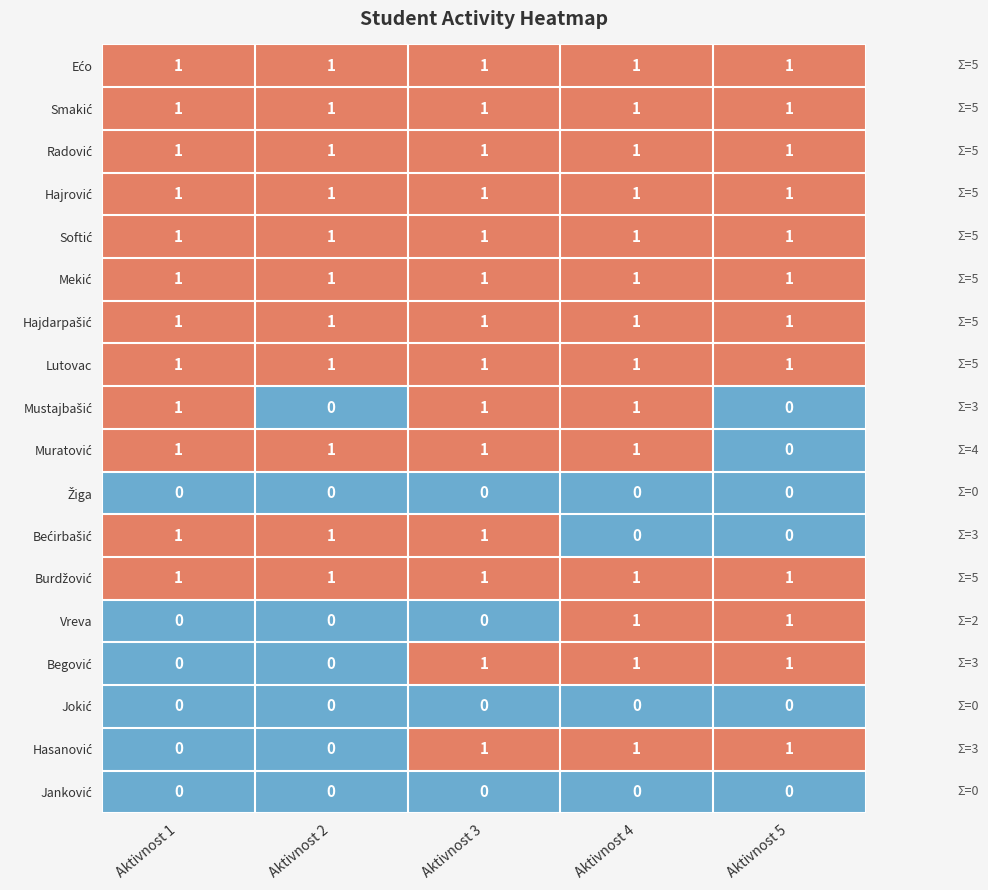

What is the total value across all series at Aktivnost 4?

14